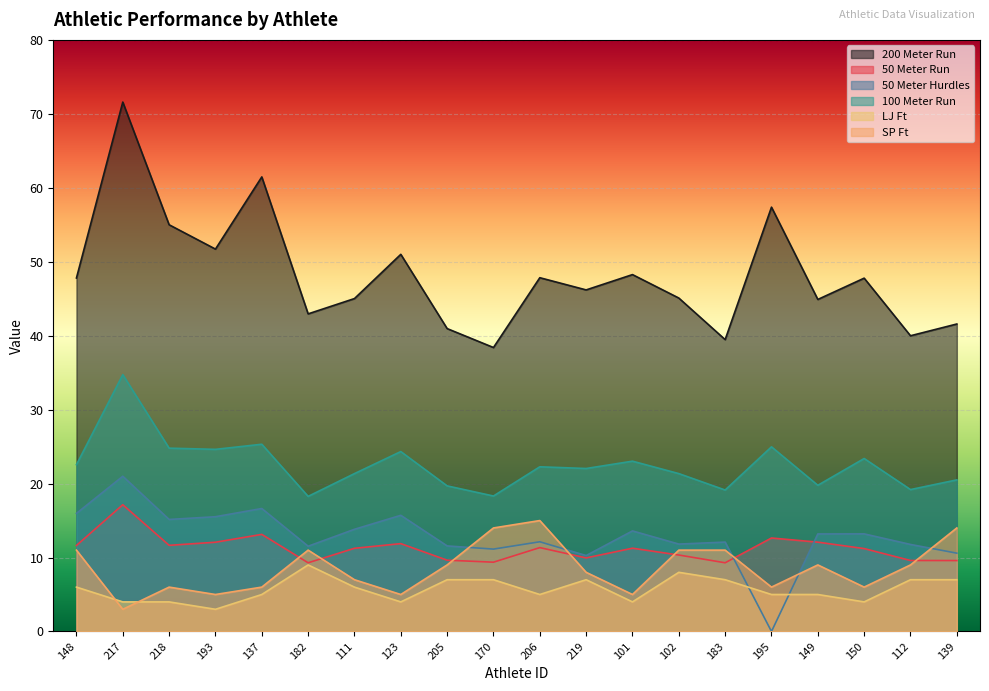

Which series has the largest total across all categories?

200 Meter Run